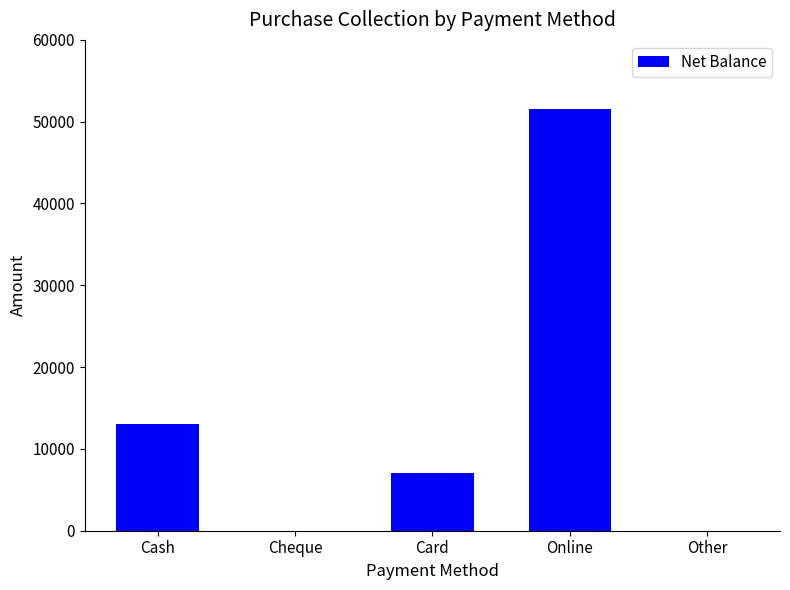

Reading left to right, list all the values displayed in this chart.

Cash=13000	Cheque=0	Card=7000	Online=51500	Other=0